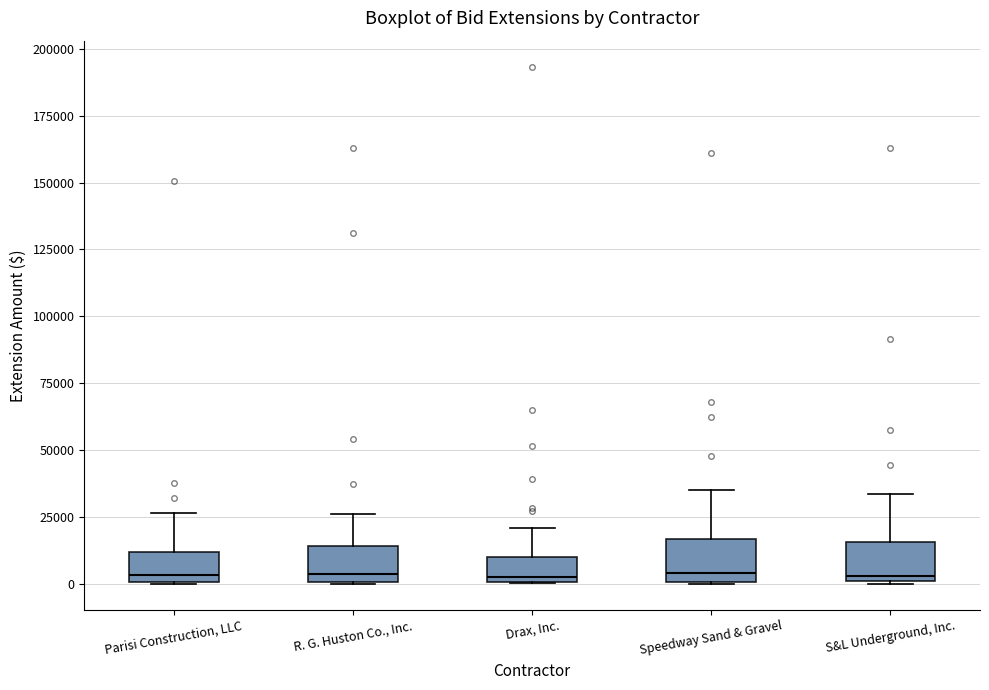

Reading left to right, transcribe this box plot: for each box, give where its median line is, the range the box spans, and where its two whiskers end, as read against the y-axis. The values are not printed on the chart, so give them approximately, as read against the axis.

Parisi Construction, LLC: median 5000, box 0 to 10000, whiskers 0 to 25000
R. G. Huston Co., Inc.: median 5000, box 0 to 15000, whiskers 0 to 25000
Drax, Inc.: median 5000, box 0 to 10000, whiskers 0 to 20000
Speedway Sand & Gravel: median 5000, box 0 to 15000, whiskers 0 to 35000
S&L Underground, Inc.: median 5000, box 0 to 15000, whiskers 0 to 35000